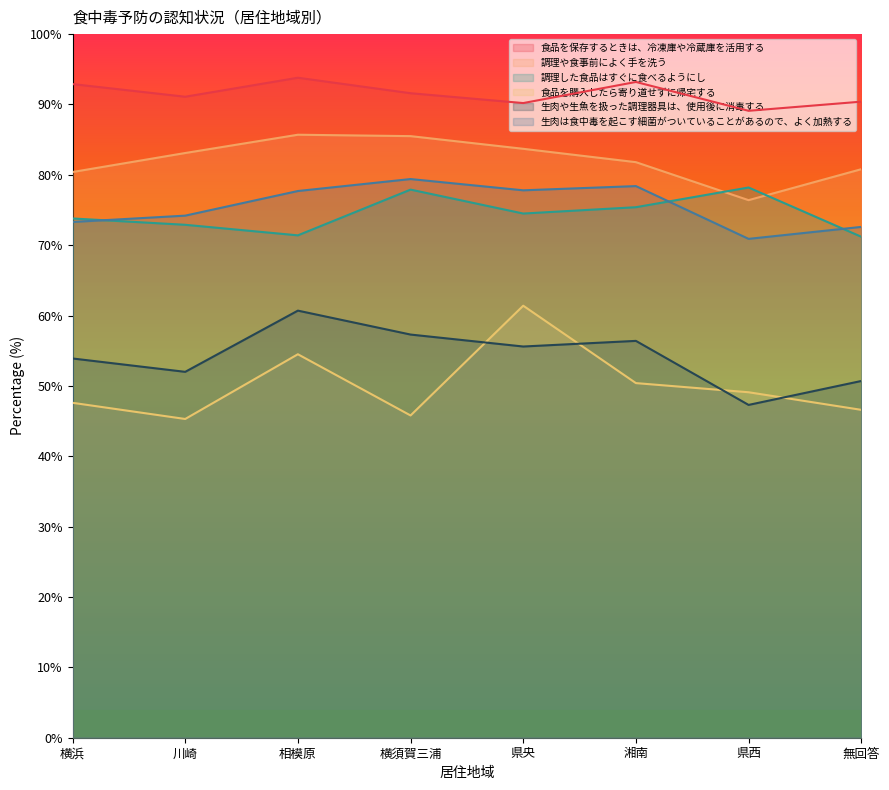

Rank the categories by 生肉や生魚を扱った調理器具は、使用後に消毒する value from lowest to highest.

県西, 無回答, 川崎, 横浜, 県央, 湘南, 横須賀三浦, 相模原